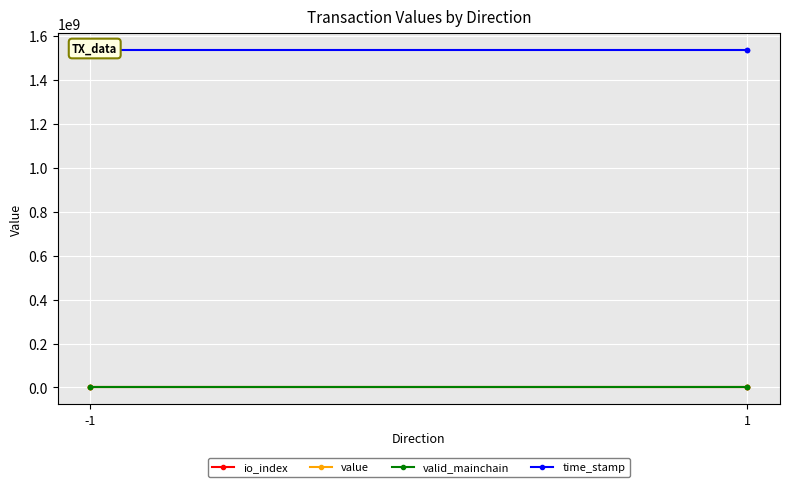

What are all the series names shown in the legend?

io_index, value, valid_mainchain, time_stamp